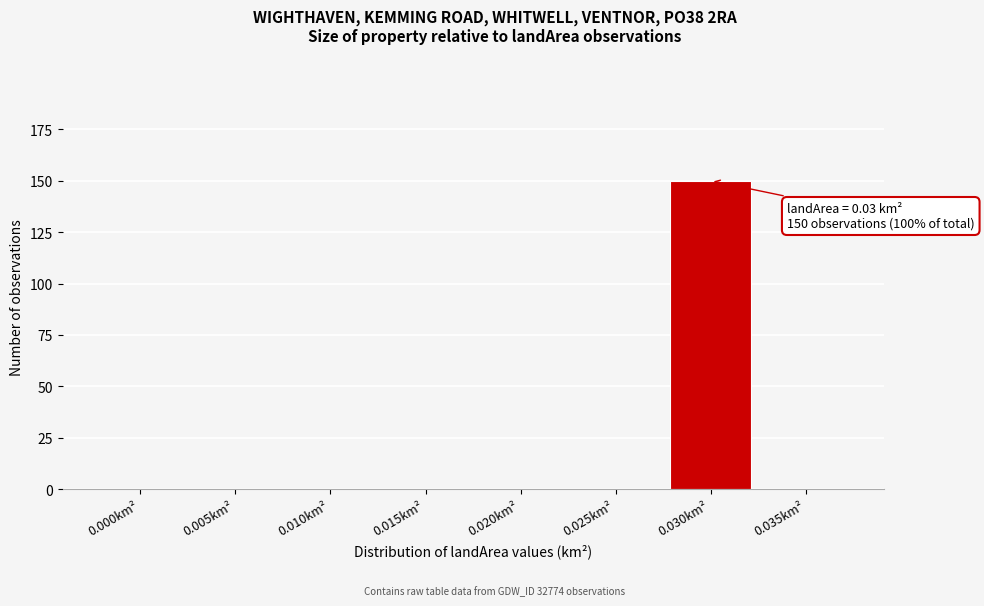

Reading right to left, extract all data points from this chart.

0.035km²=0	0.030km²=150	0.025km²=0	0.020km²=0	0.015km²=0	0.010km²=0	0.005km²=0	0.000km²=0